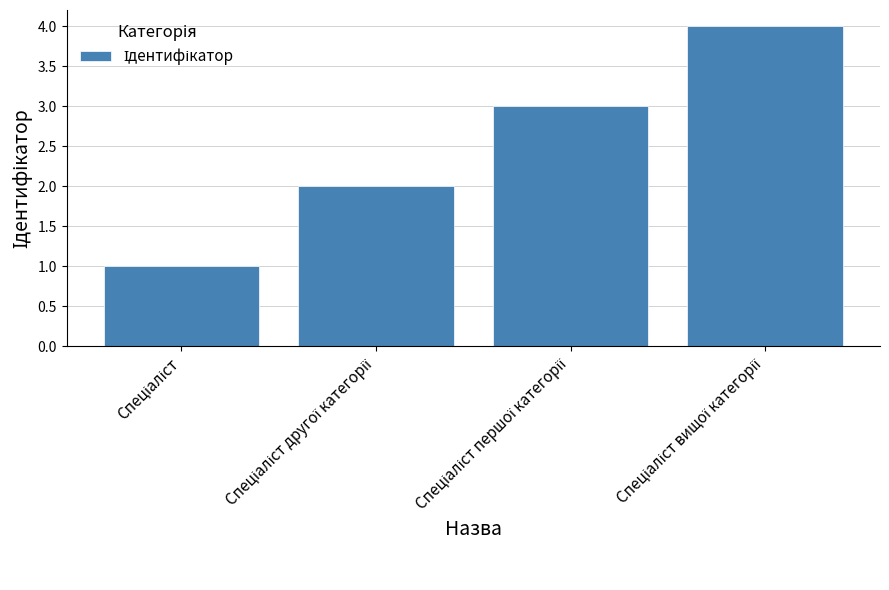

What is the greatest value displayed?

4